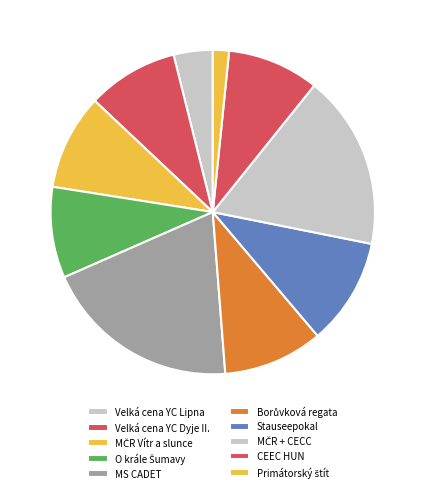

Approximately how many times larger is the value at O krále Šumavy compared to Primátorský štít?

5.6